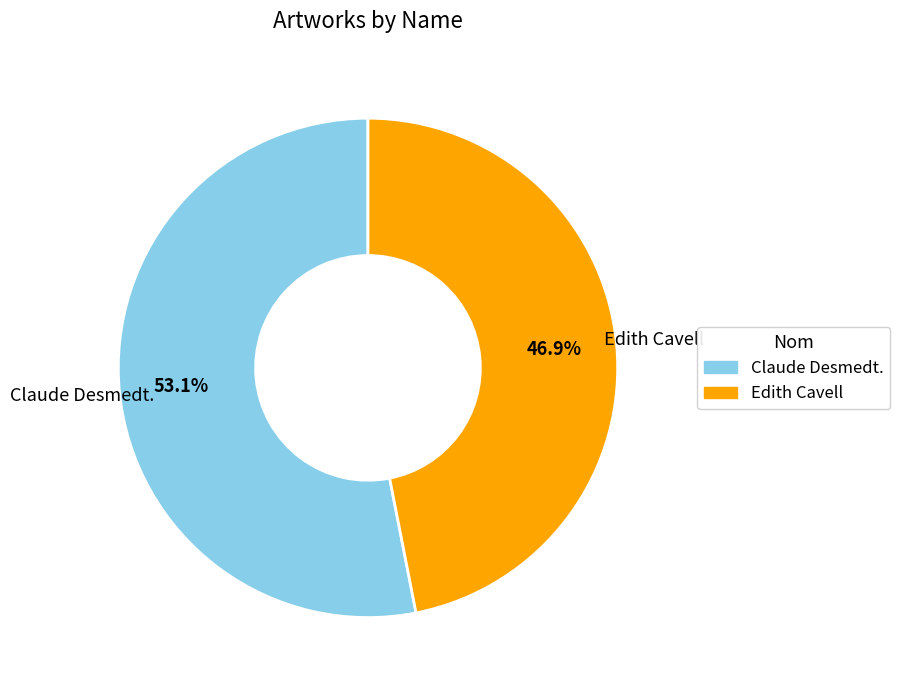

Rank the categories by value from highest to lowest.

Claude Desmedt., Edith Cavell